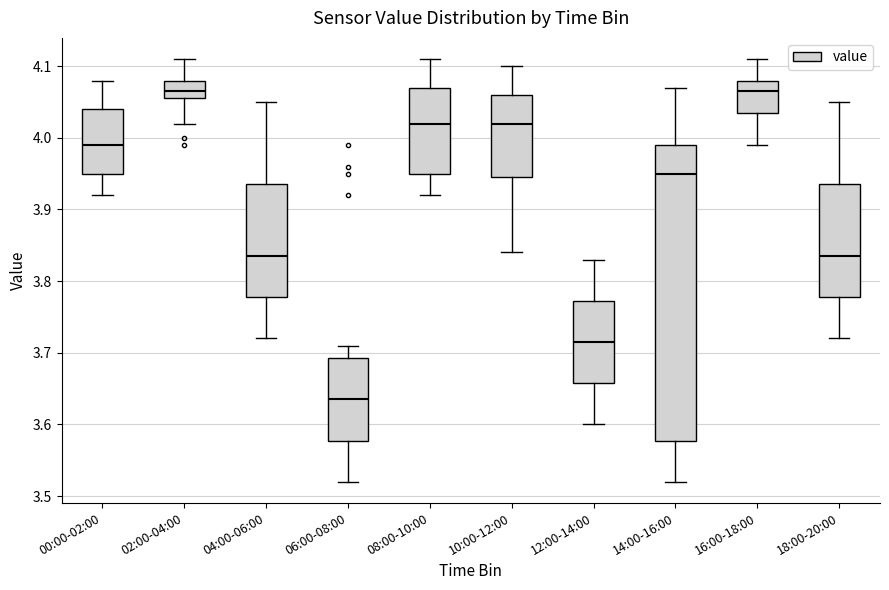

Which box is the tallest, from its lower edge to its upper edge?

14:00-16:00